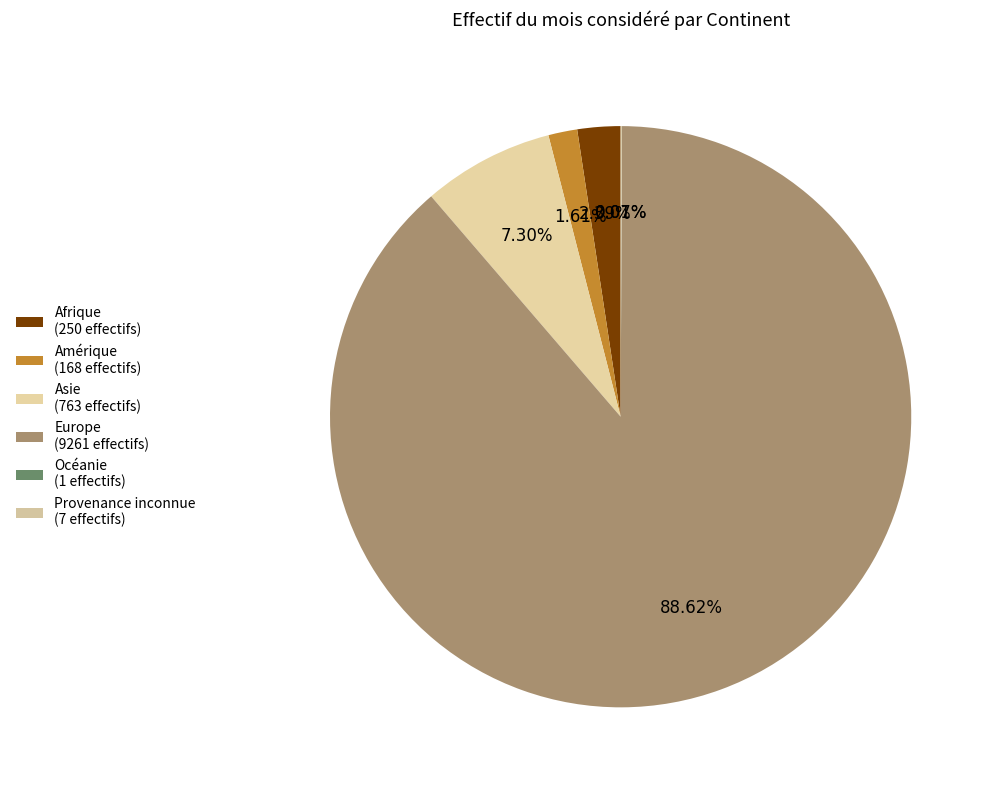

Rank the categories by value from lowest to highest.

Océanie, Provenance inconnue, Amérique, Afrique, Asie, Europe